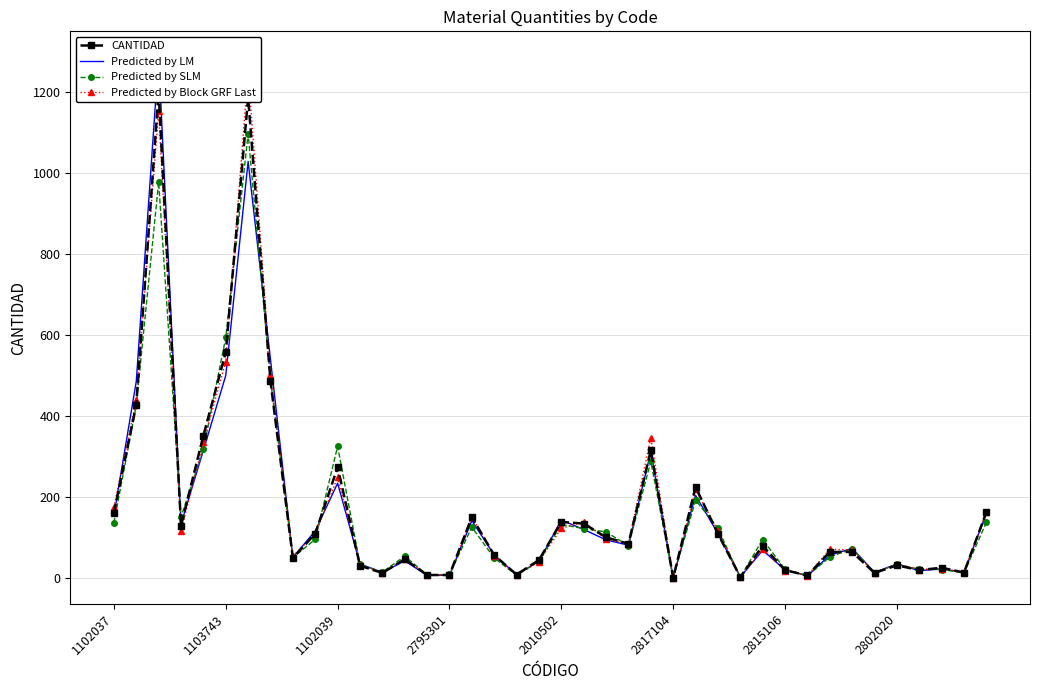

In CANTIDAD, how many points are lower than both neighbors (excluding endpoints)?

11